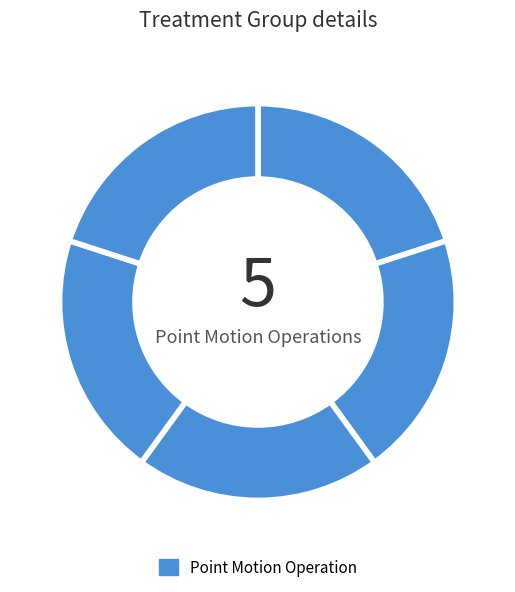

How many segments does this pie chart have?

5